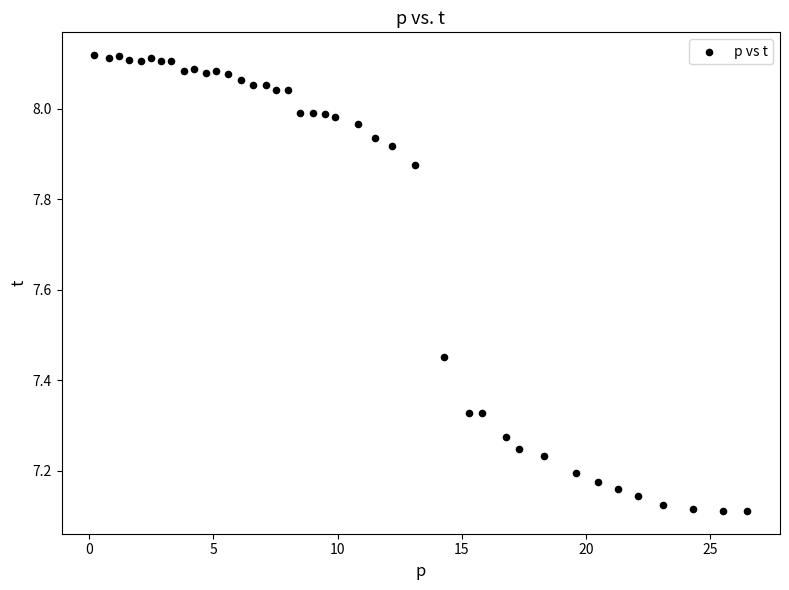

What is the range of X values (max minus min)?

26.3